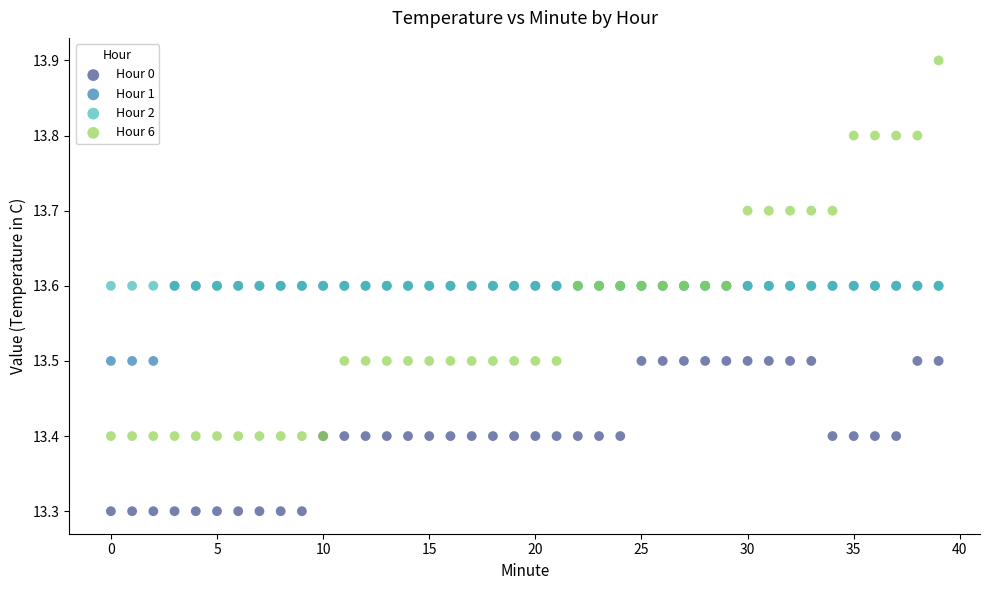

Which series contains the lowest Y value?

Hour 0